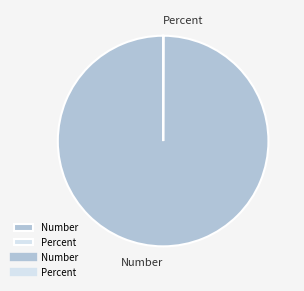

Does Number represent more than half of the total?

Yes